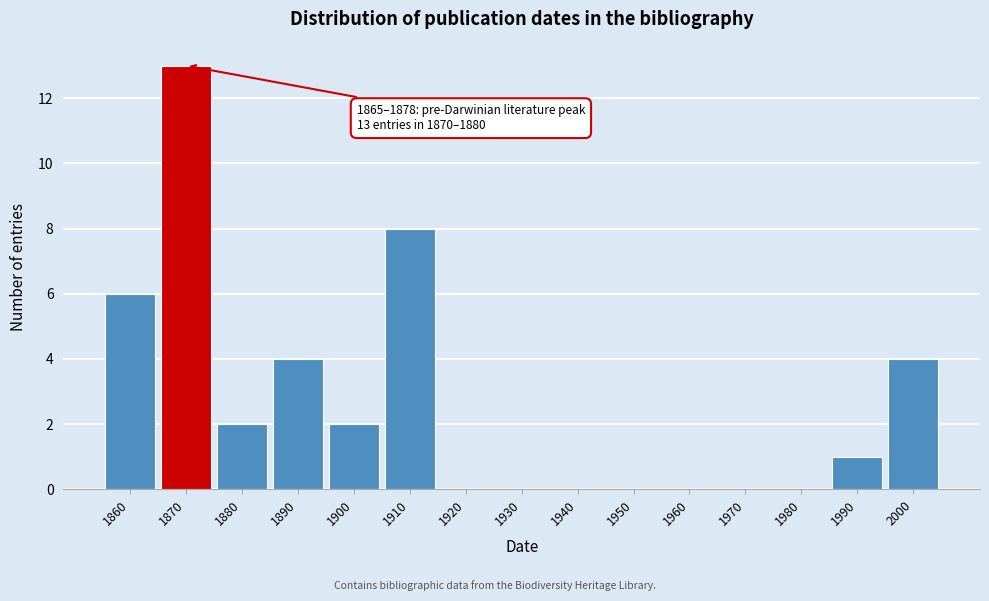

Reading left to right, extract all data points from this chart.

1860=6	1870=13	1880=2	1890=4	1900=2	1910=8	1920=0	1930=0	1940=0	1950=0	1960=0	1970=0	1980=0	1990=1	2000=4